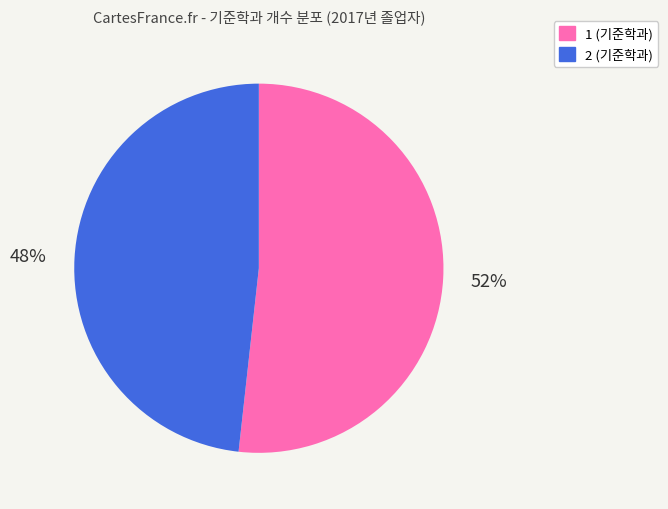

The 2 (기준학과) slice represents 48% of the pie. True or false?

True